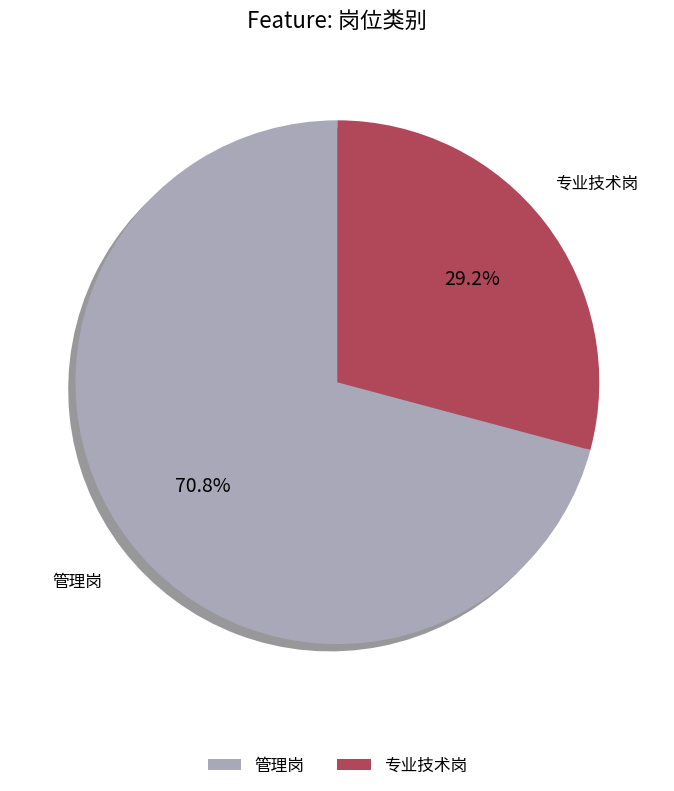

To the nearest percent, what percentage of the pie is 管理岗?

71%